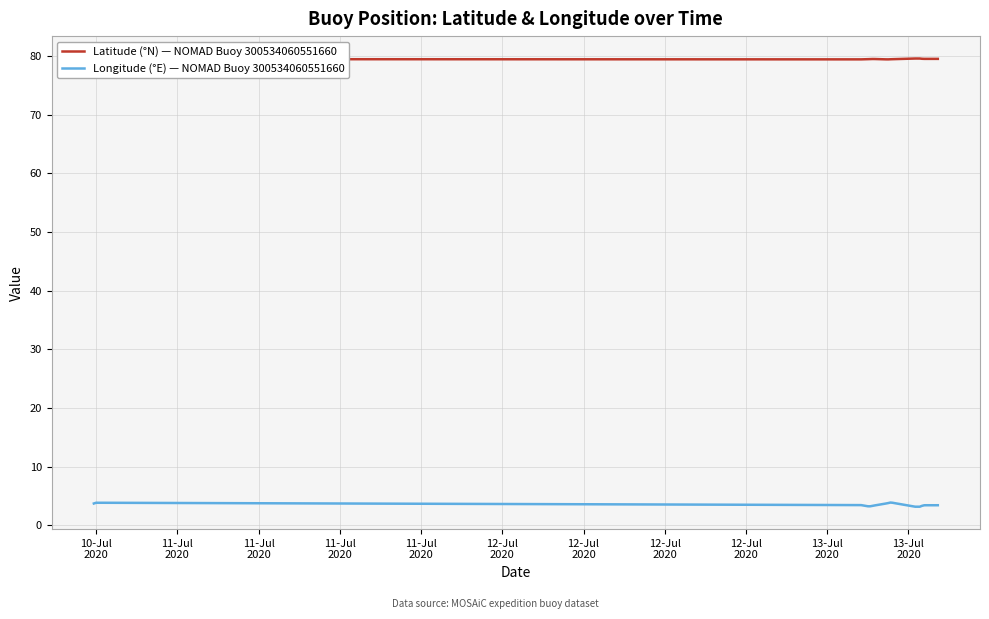

Which series has the largest range (max minus min)?

Longitude (°E) — NOMAD Buoy 300534060551660